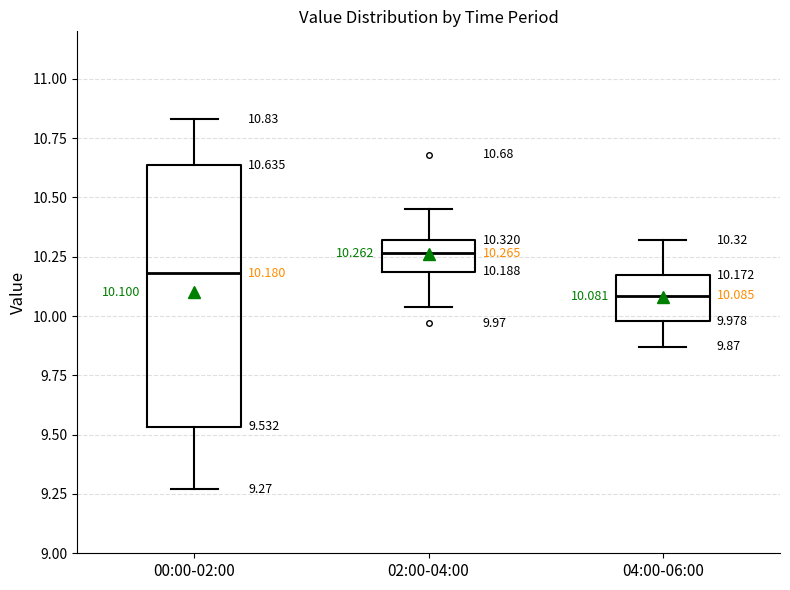

Which box's median line is the highest?

02:00-04:00